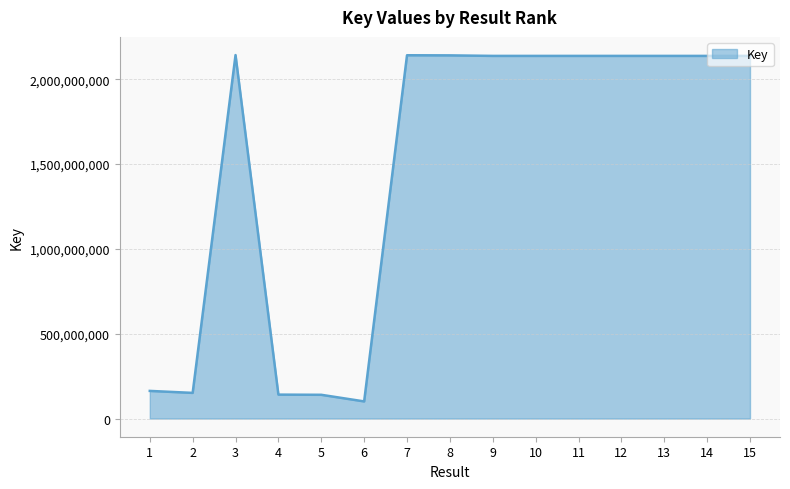

Which has a higher value, 15 or 1?

15